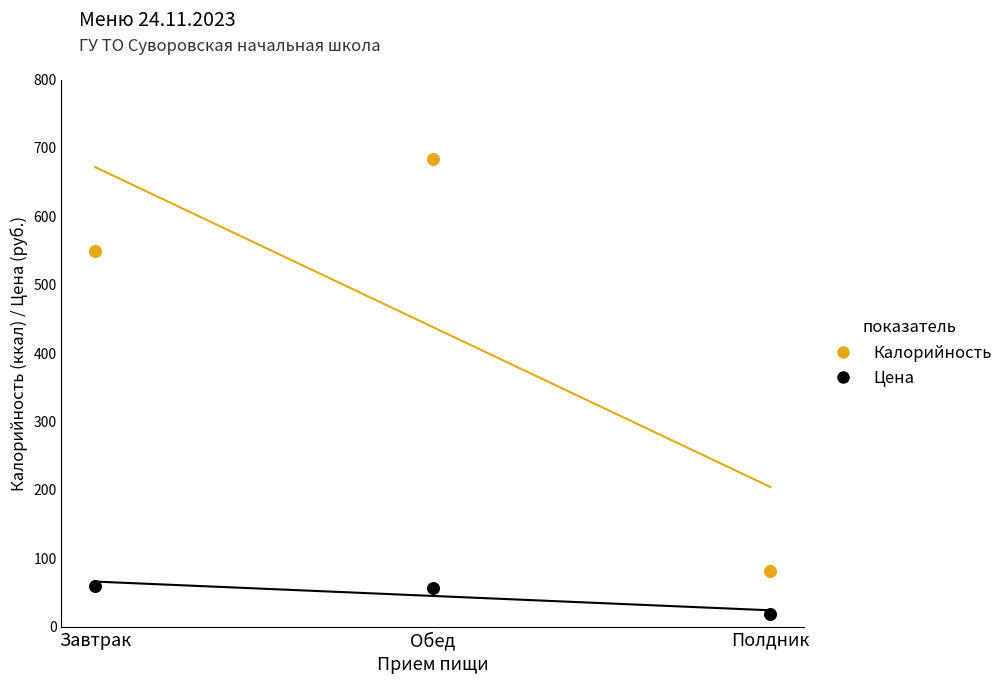

Which series reaches the maximum Y coordinate?

Калорийность